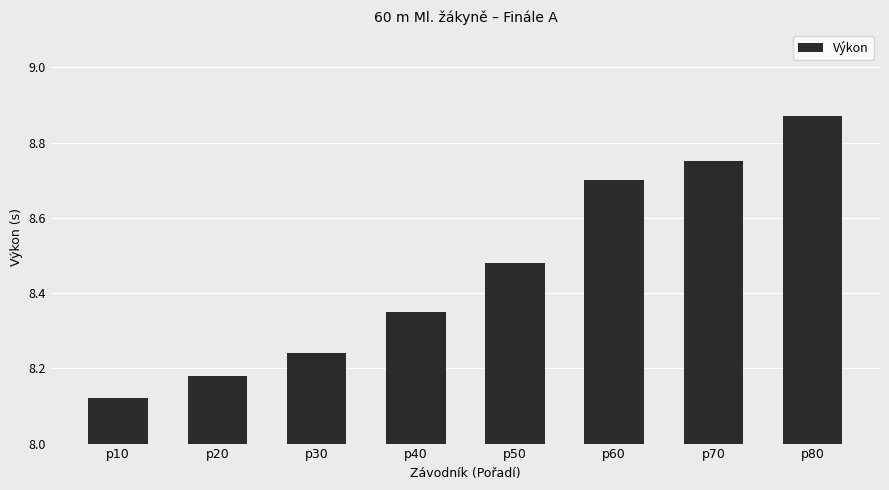

What is the difference between the maximum and second lowest values?

0.7